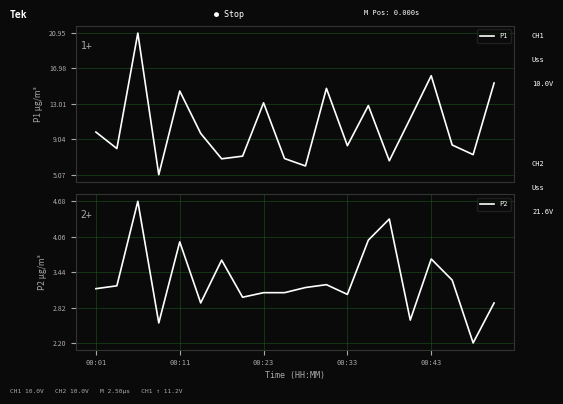

Reading left to right, transcribe all the data shown in this chart.

P1: 9.8	8.0	20.9	5.1	14.4	9.7	6.8	7.2	13.1	6.9	6.0	14.8	8.3	12.8	6.6	11.4	16.2	8.4	7.3	15.3
P2: 3.1	3.2	4.7	2.5	4.0	2.9	3.6	3.0	3.1	3.1	3.2	3.2	3.0	4.0	4.4	2.6	3.7	3.3	2.2	2.9